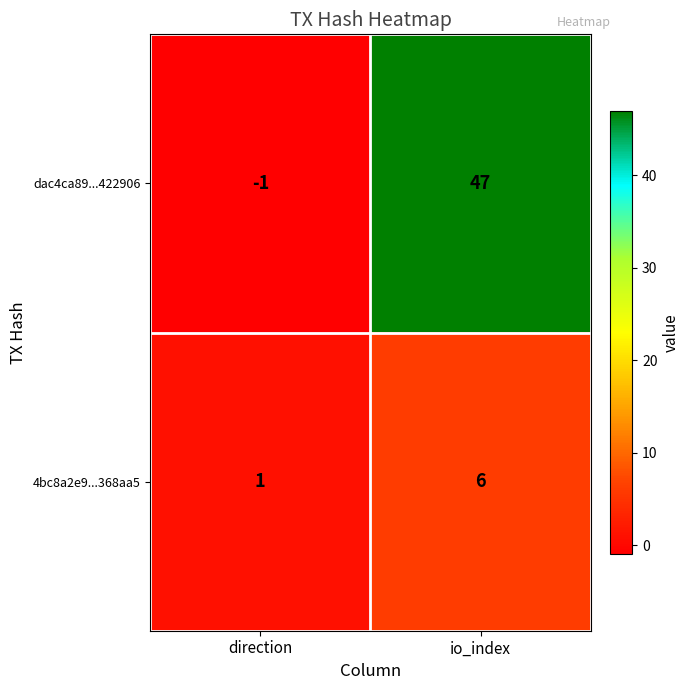

Which series changed the most between direction and io_index?

dac4ca89...422906